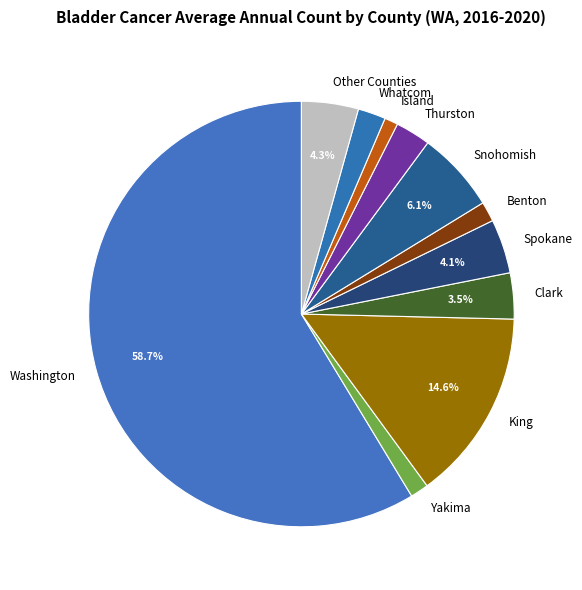

How many segments does this pie chart have?

11